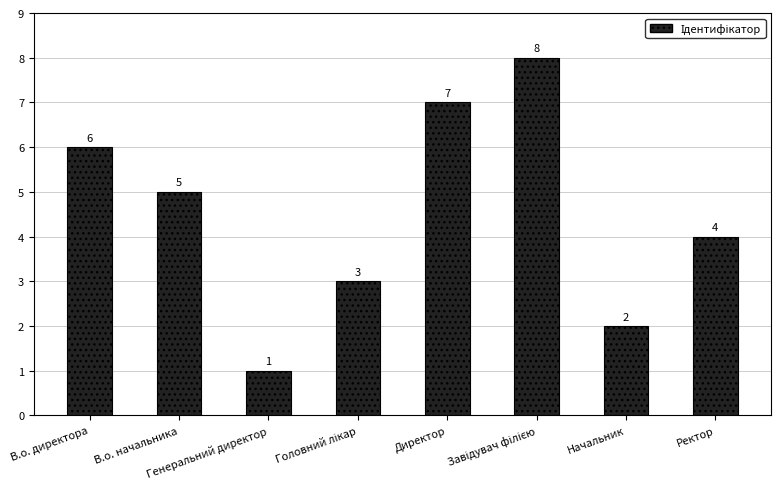

The value at Директор is 4. True or false?

False